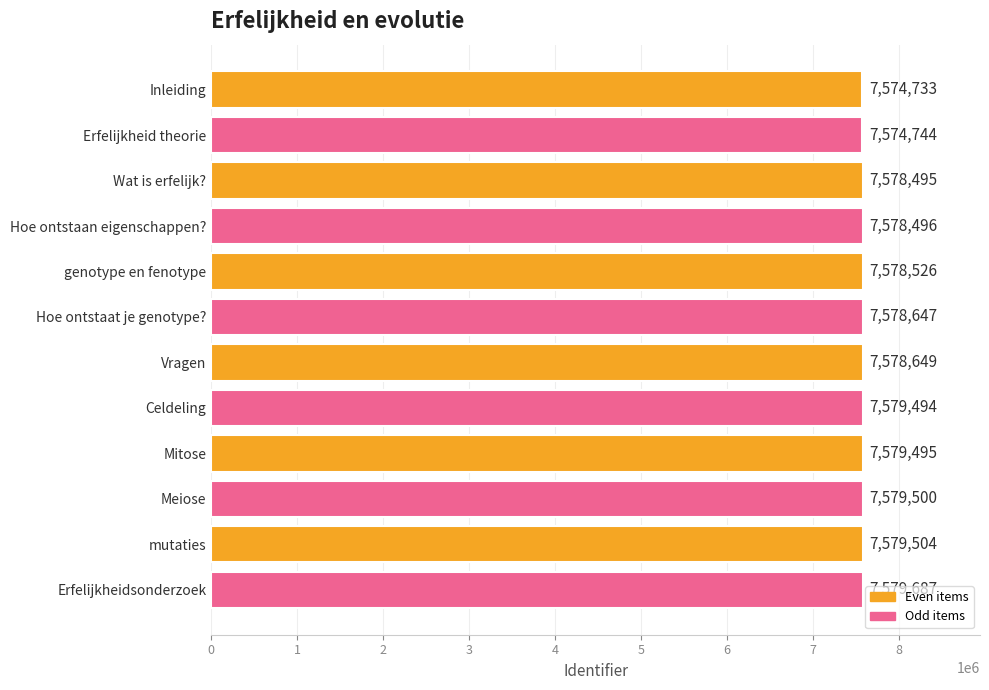

How many bars are there in total?

12